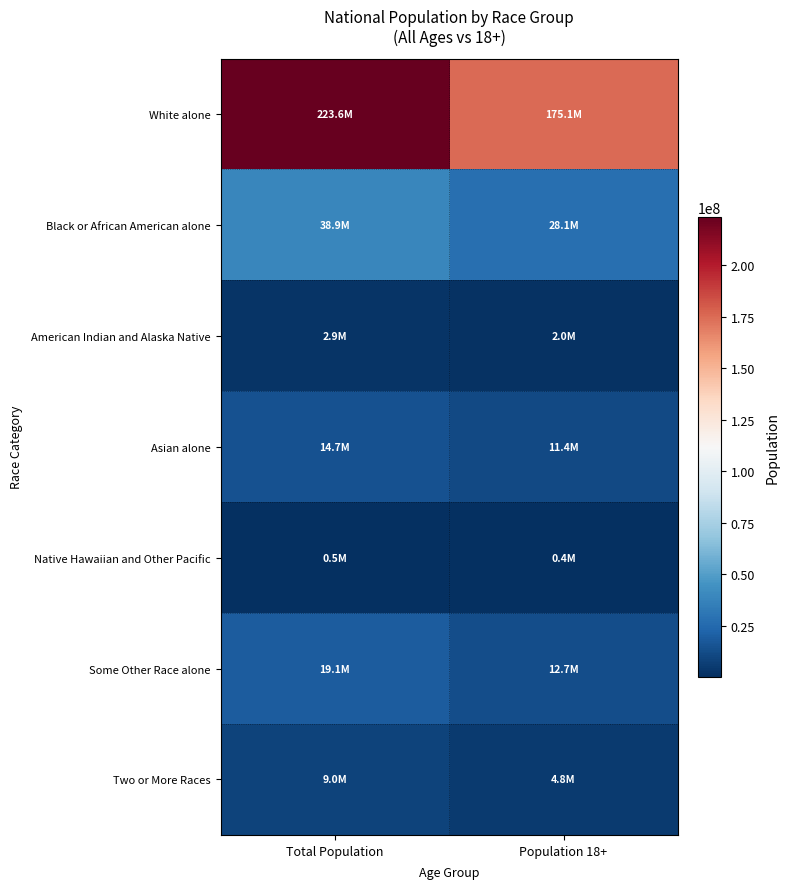

At which category is the sum across all series the highest?

Total Population